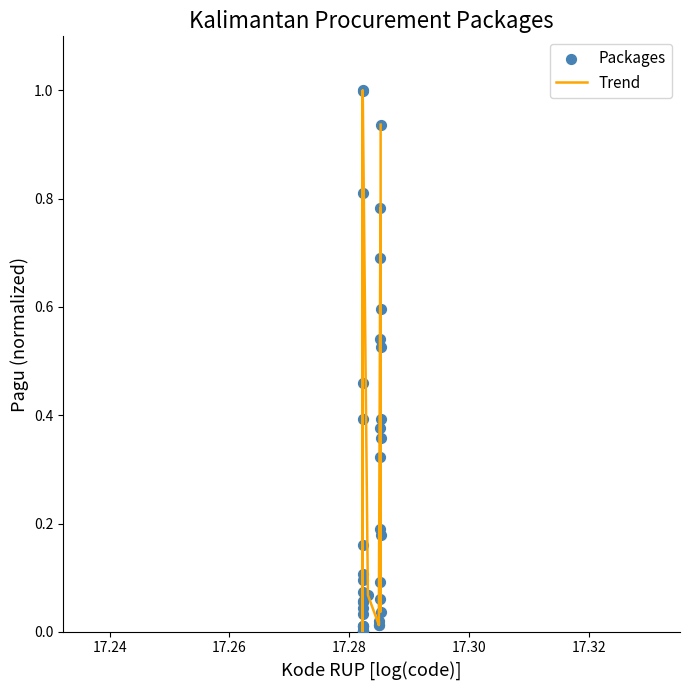

What is the maximum value shown in the chart?

1.0